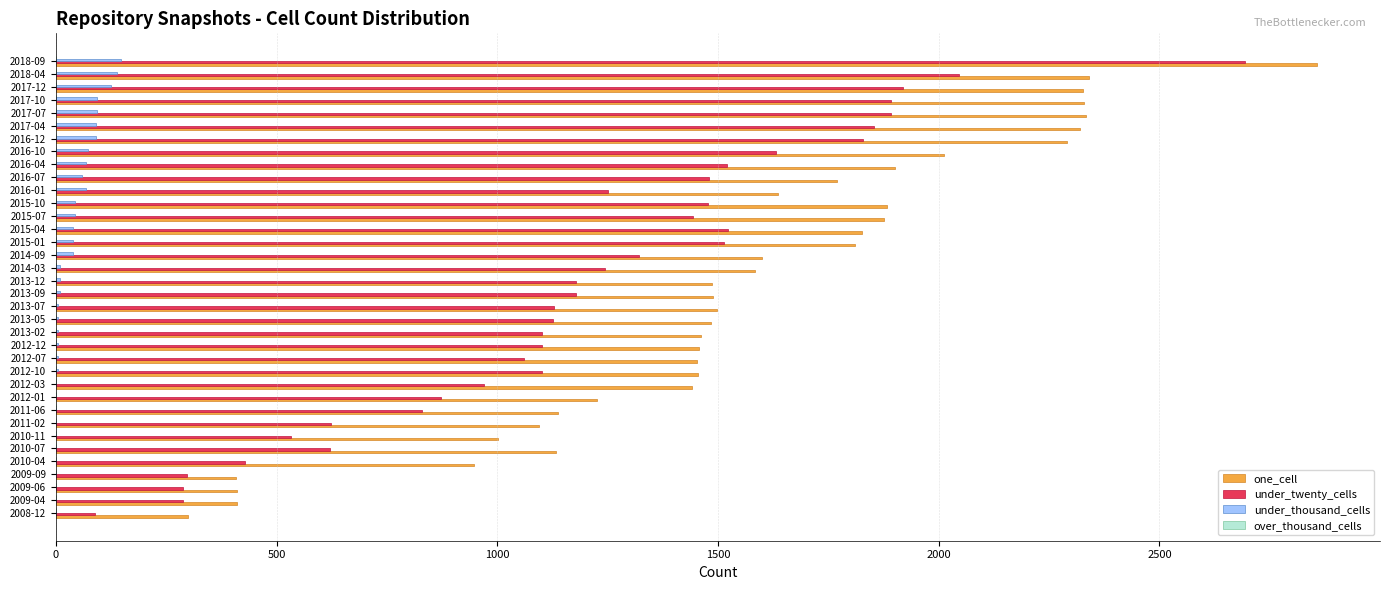

The value of one_cell at 2013-09 is 2603. True or false?

False